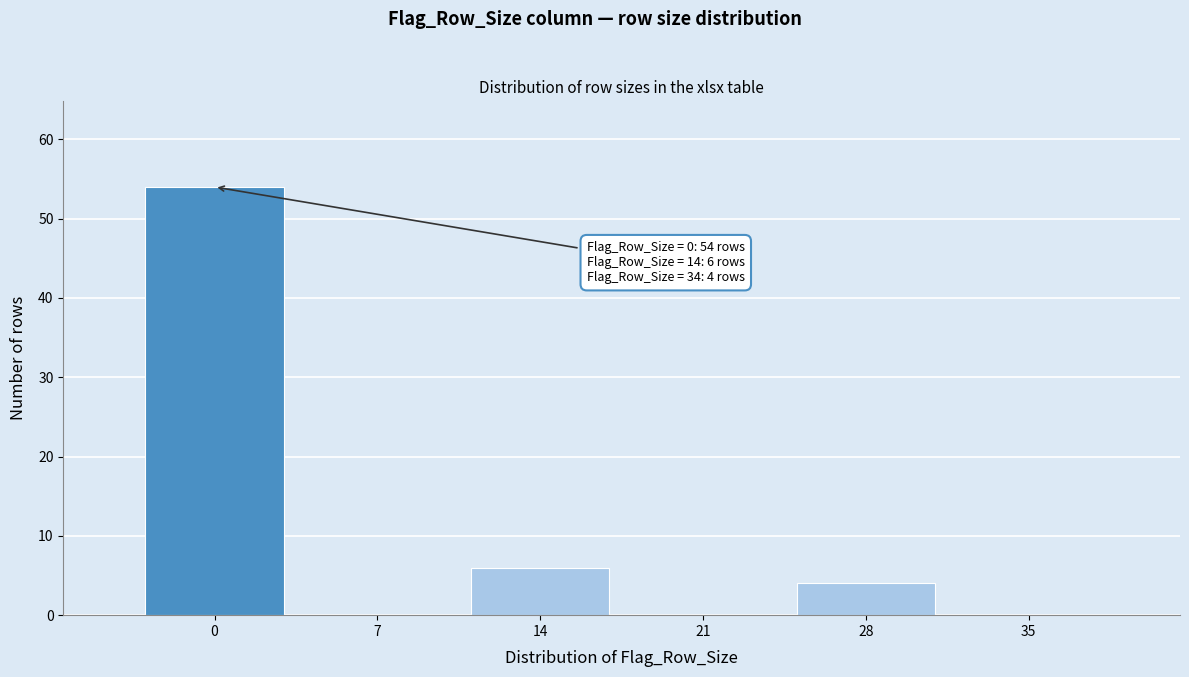

Reading right to left, what are all the values shown in this chart?

35=0	28=4	21=0	14=6	7=0	0=54